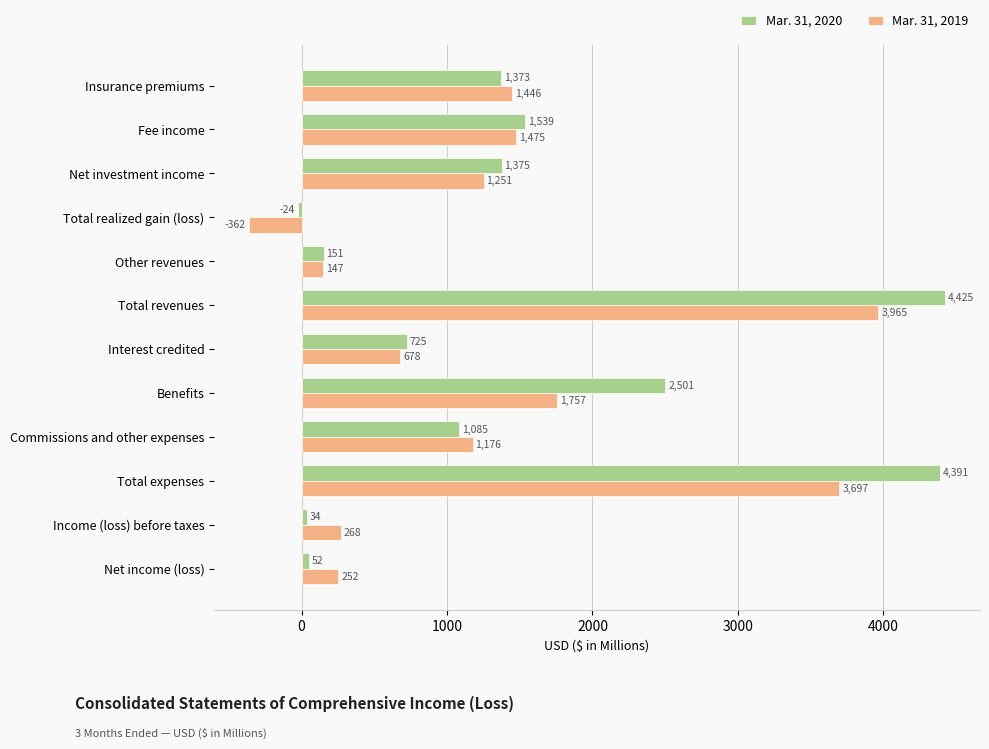

What is the spread (max minus min) of values at Commissions and other expenses?

91